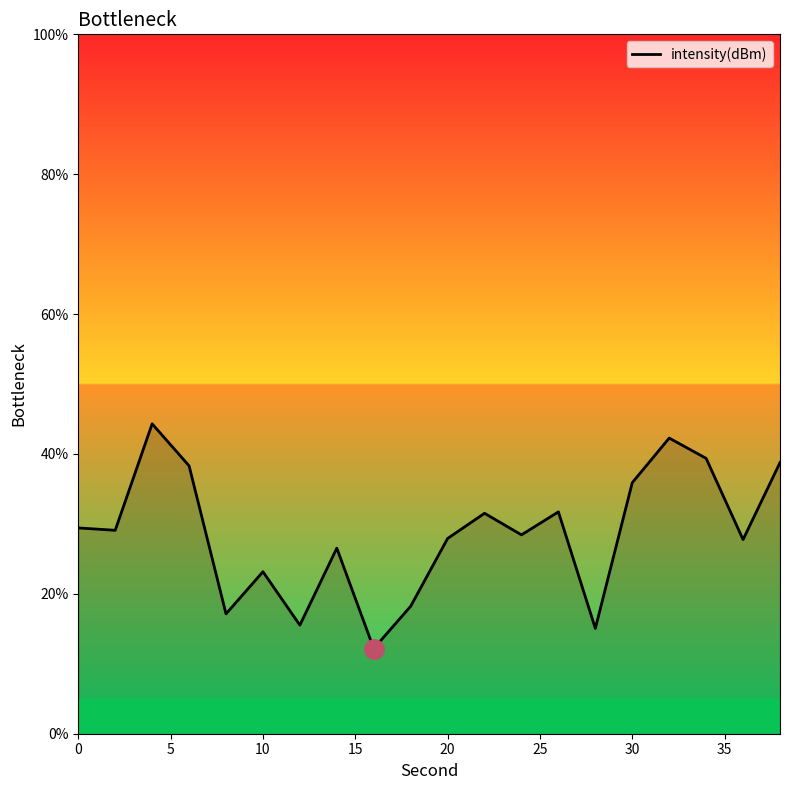

What is the difference between the maximum and minimum values?

32.1